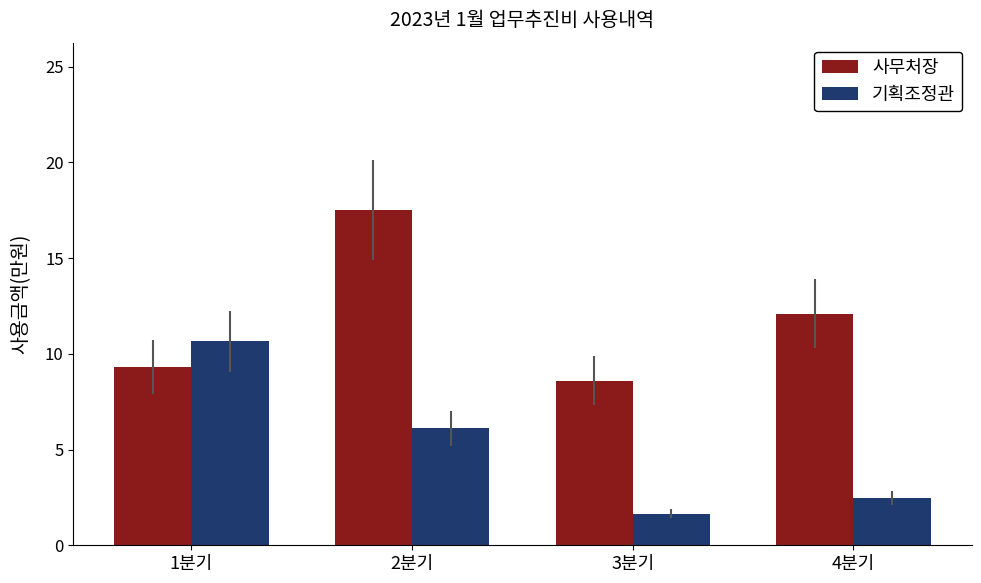

List the labels in order of 사무처장 value, largest first.

2분기, 4분기, 1분기, 3분기